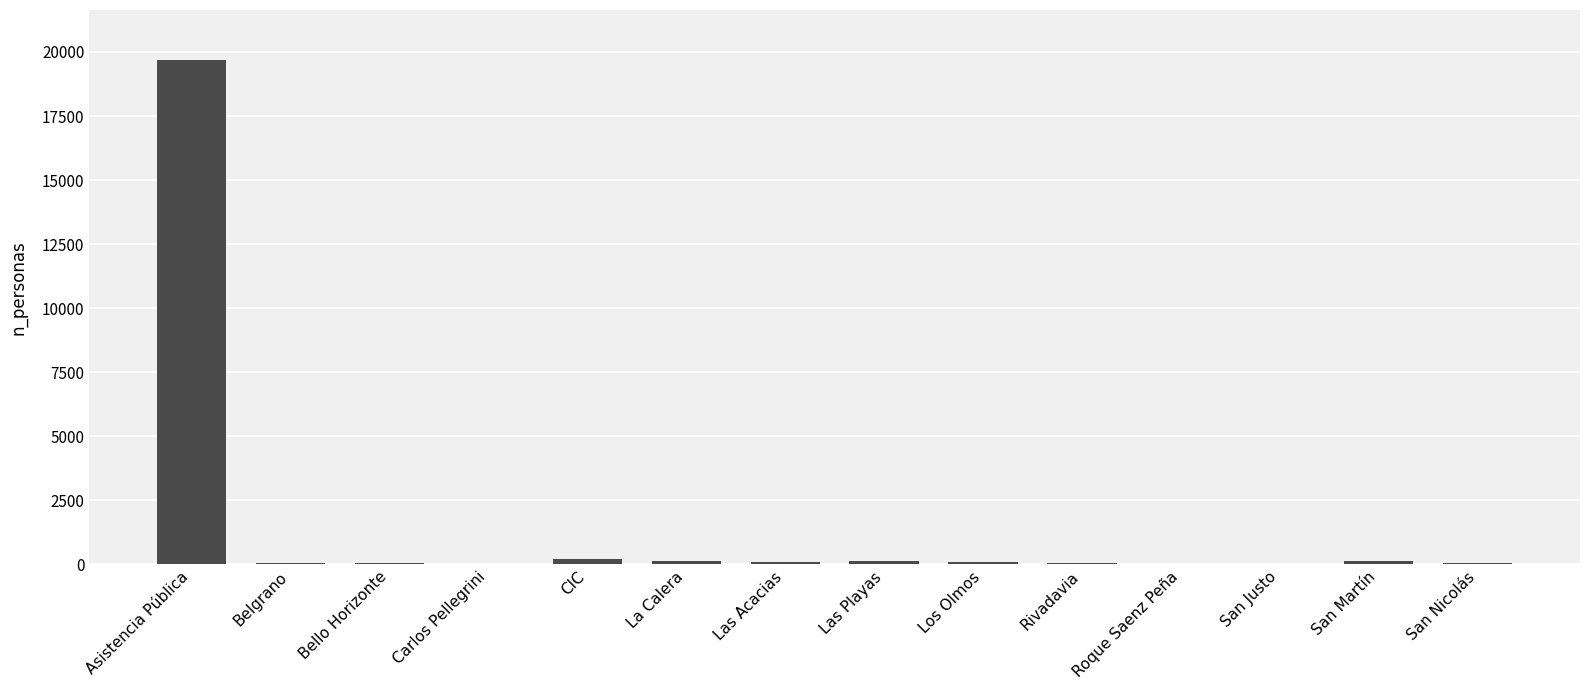

What is the greatest value displayed?

19671